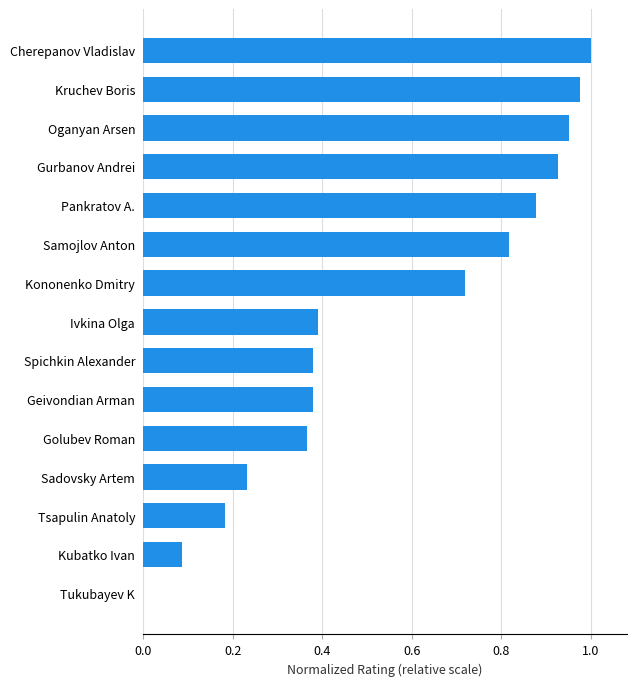

How many data points are above 0?

14